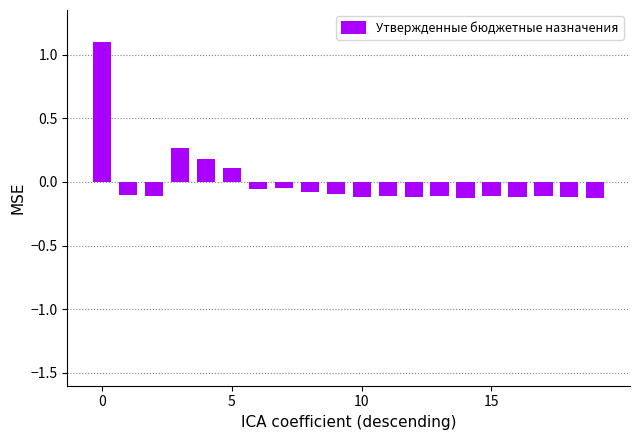

What is the value of the 5th bar from the left?

0.2